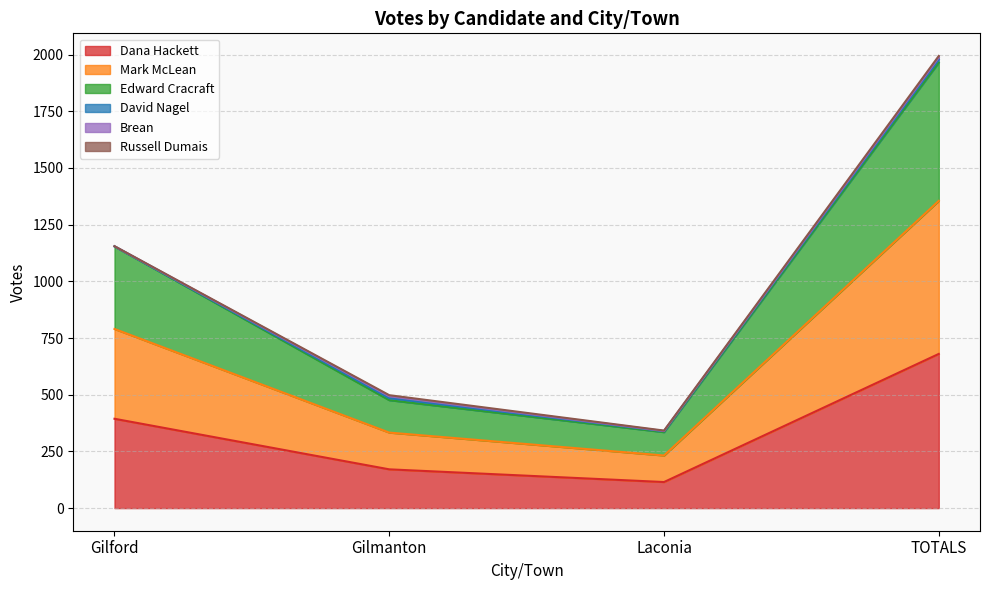

How many lines are shown in the chart?

6